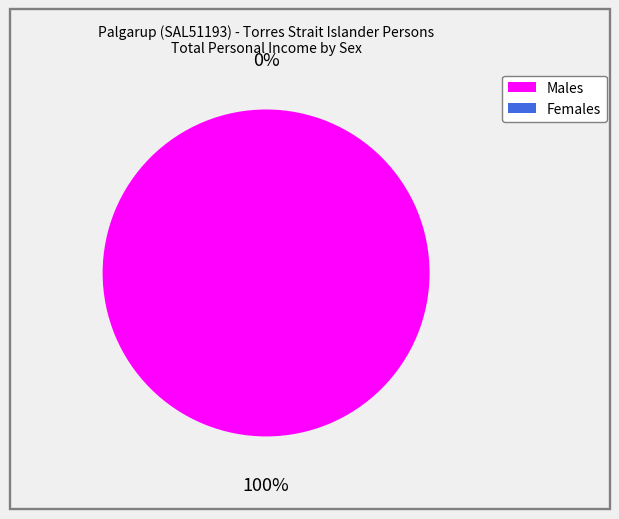

How many segments does this pie chart have?

2